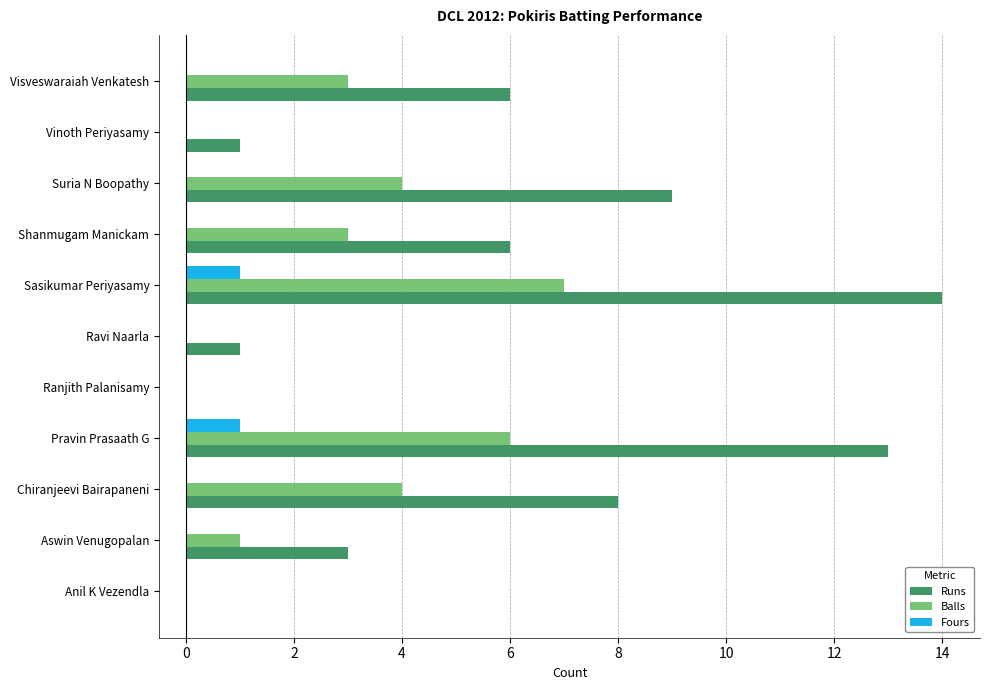

What is the sum of all Balls values?

28